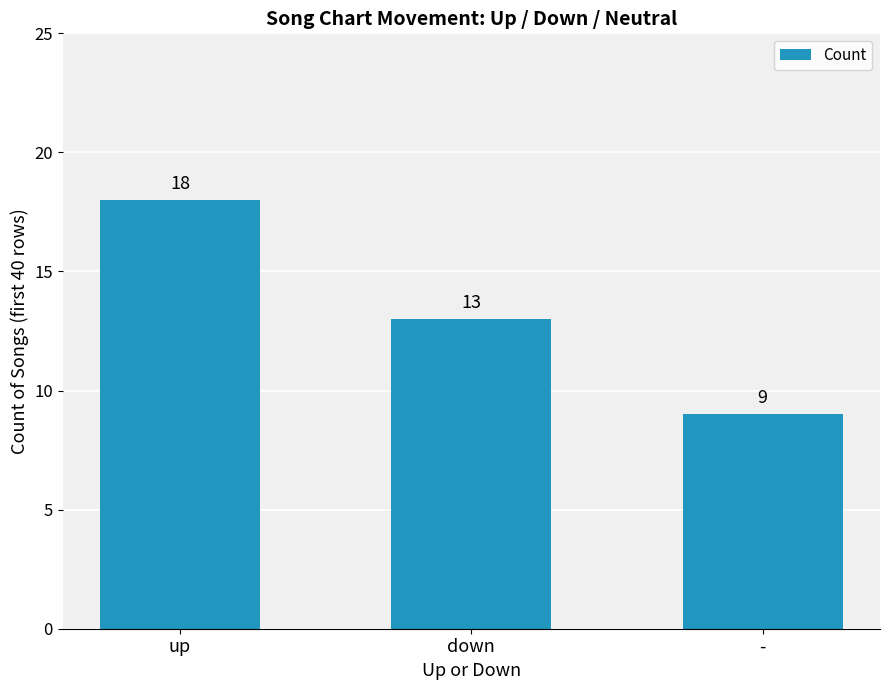

At which category does the chart reach its peak across all series?

up